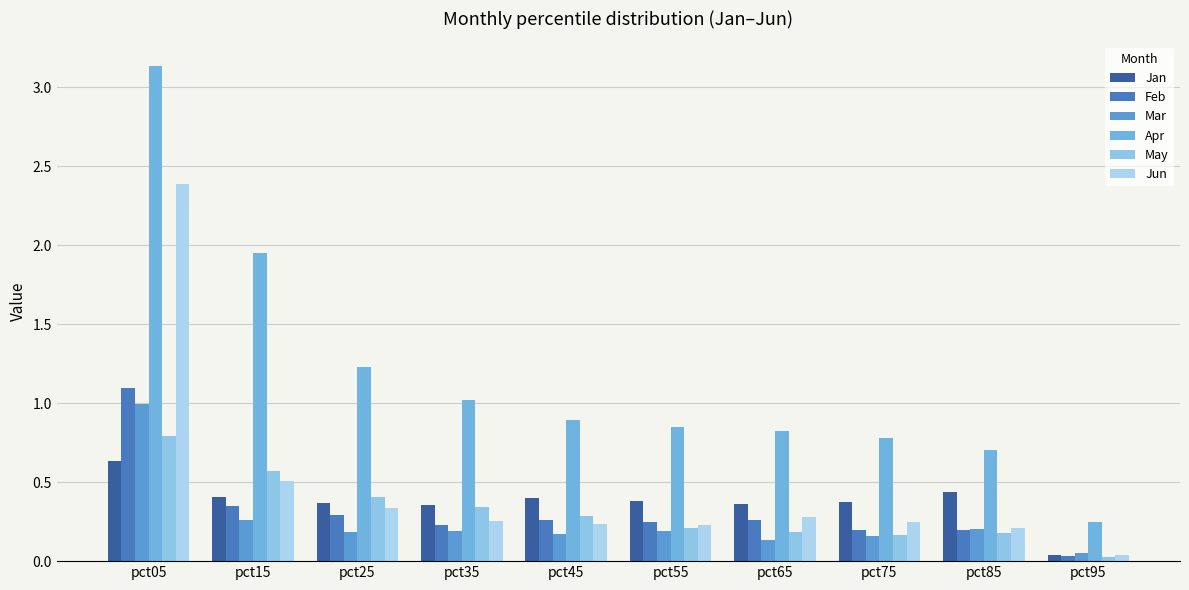

Is the value of Mar at pct45 greater than the value of Jun at pct15?

No